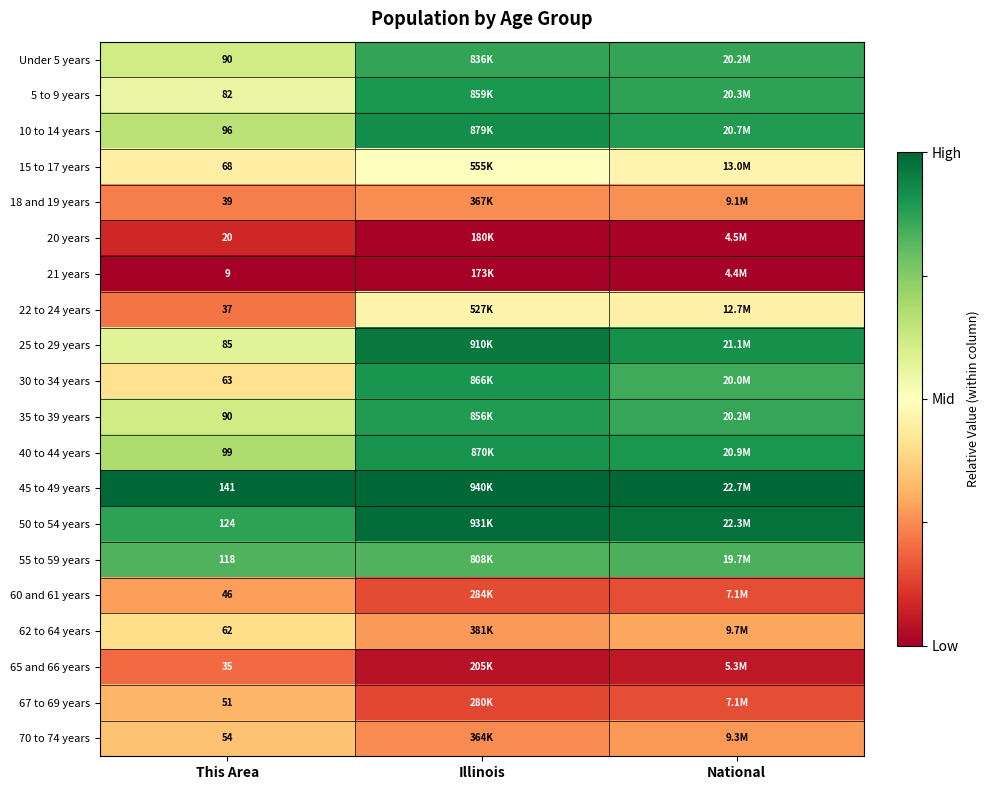

Which category has the lowest value across all series?

This Area